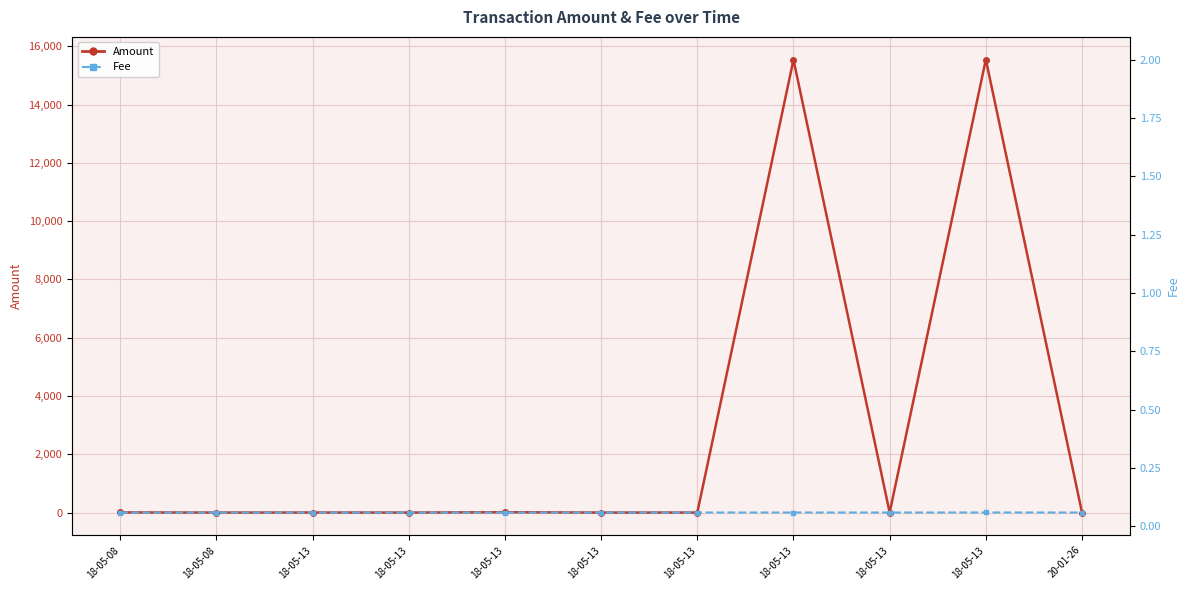

The Amount series shows 1.7 at 18-05-13. True or false?

False